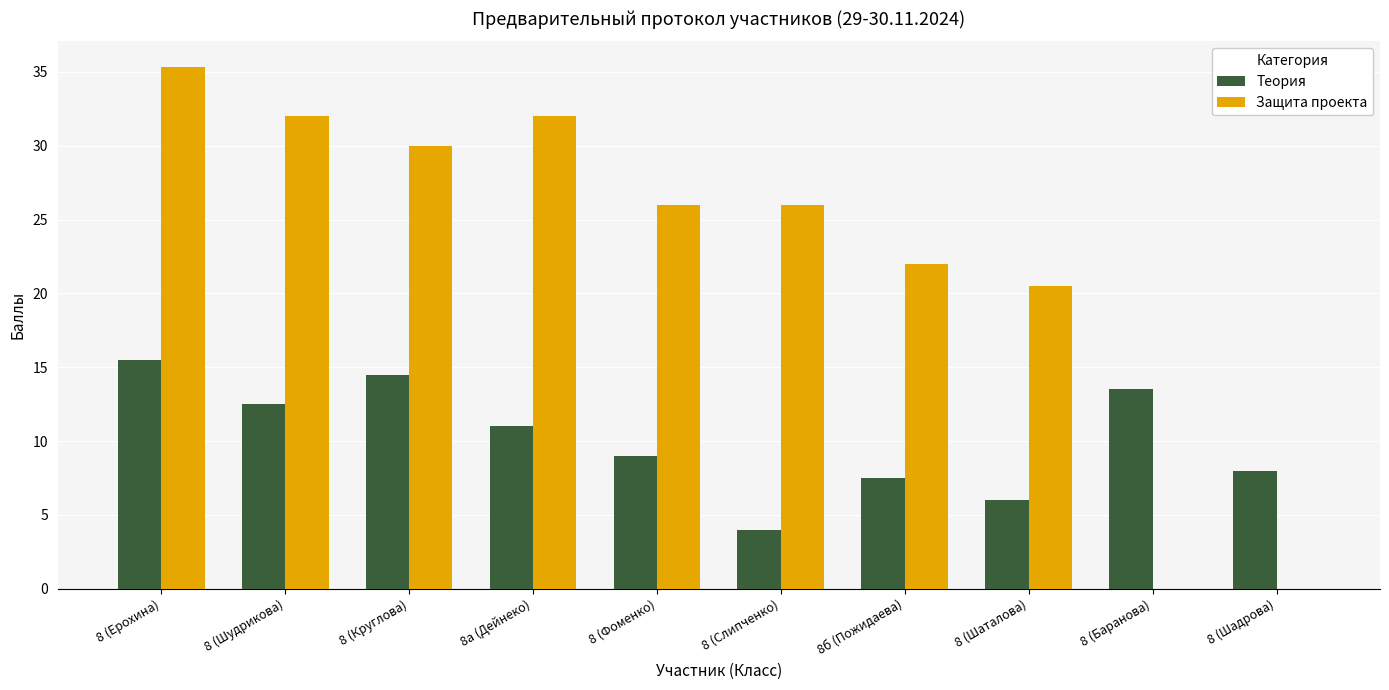

At which label does Защита проекта first exceed 26?

8 (Ерохина)